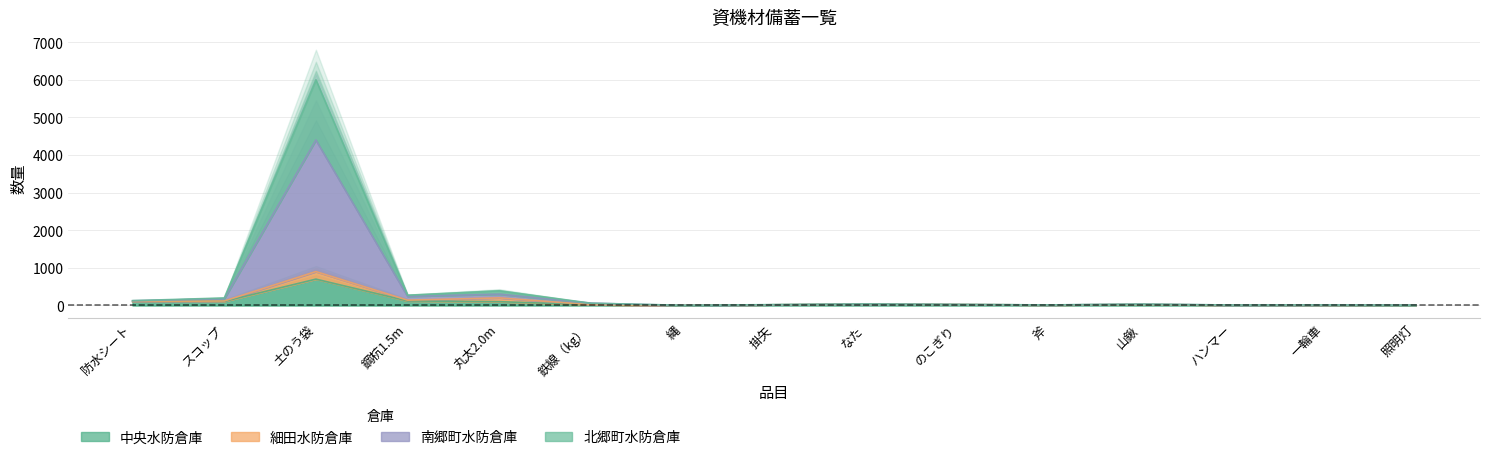

How many interior local peaks does the 南郷町水防倉庫 series have?

5